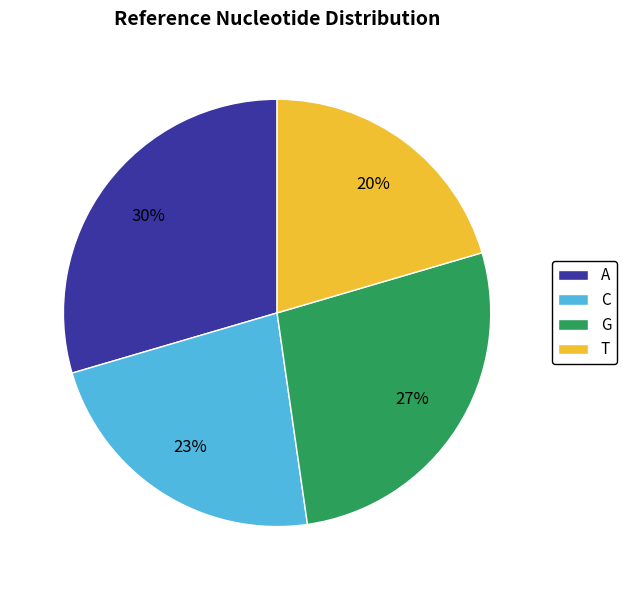

What percentage is the C slice, to the nearest percent?

23%